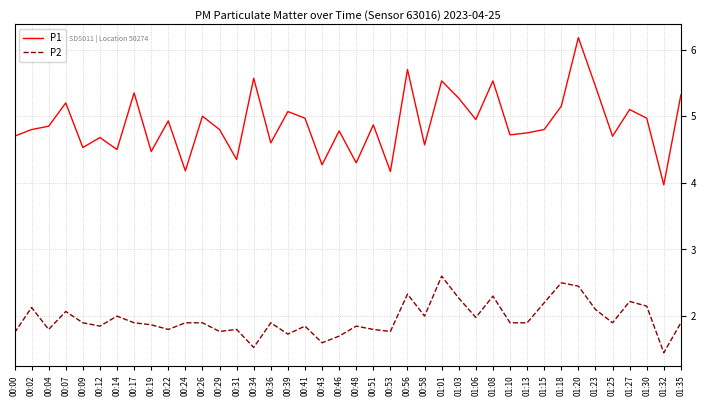

Does the chart have visible grid lines?

Yes